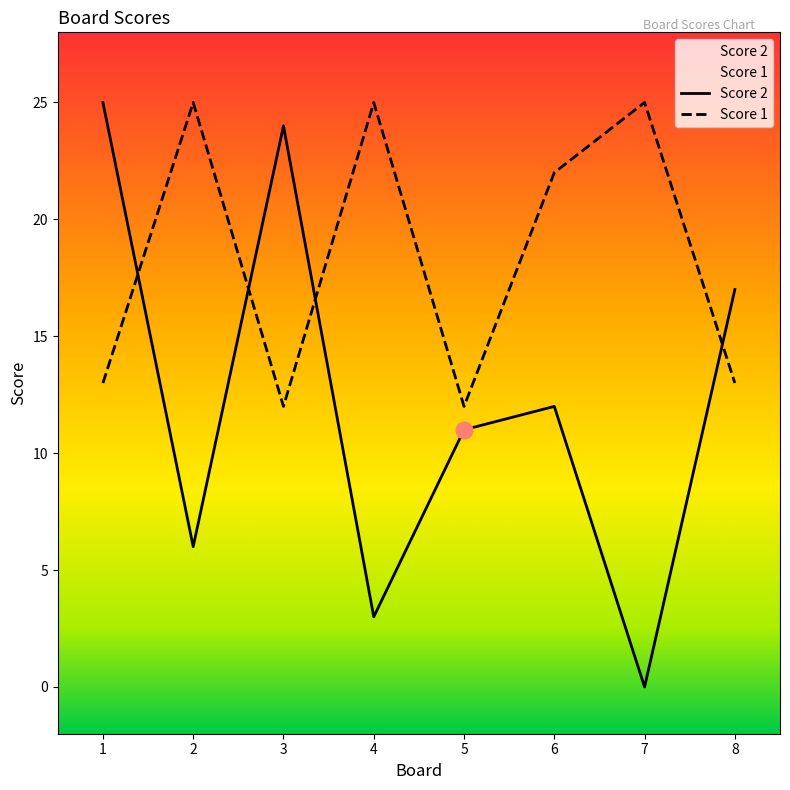

Where is Score 1 nearest to the value 18?

6